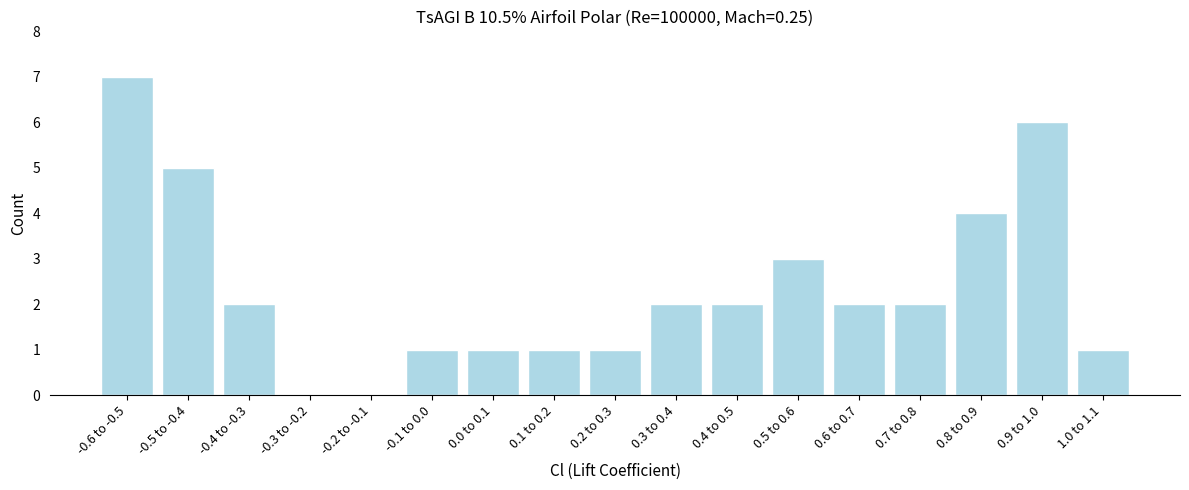

Reading left to right, what are all the values shown in this chart?

-0.6 to -0.5=7	-0.5 to -0.4=5	-0.4 to -0.3=2	-0.3 to -0.2=0	-0.2 to -0.1=0	-0.1 to 0.0=1	0.0 to 0.1=1	0.1 to 0.2=1	0.2 to 0.3=1	0.3 to 0.4=2	0.4 to 0.5=2	0.5 to 0.6=3	0.6 to 0.7=2	0.7 to 0.8=2	0.8 to 0.9=4	0.9 to 1.0=6	1.0 to 1.1=1